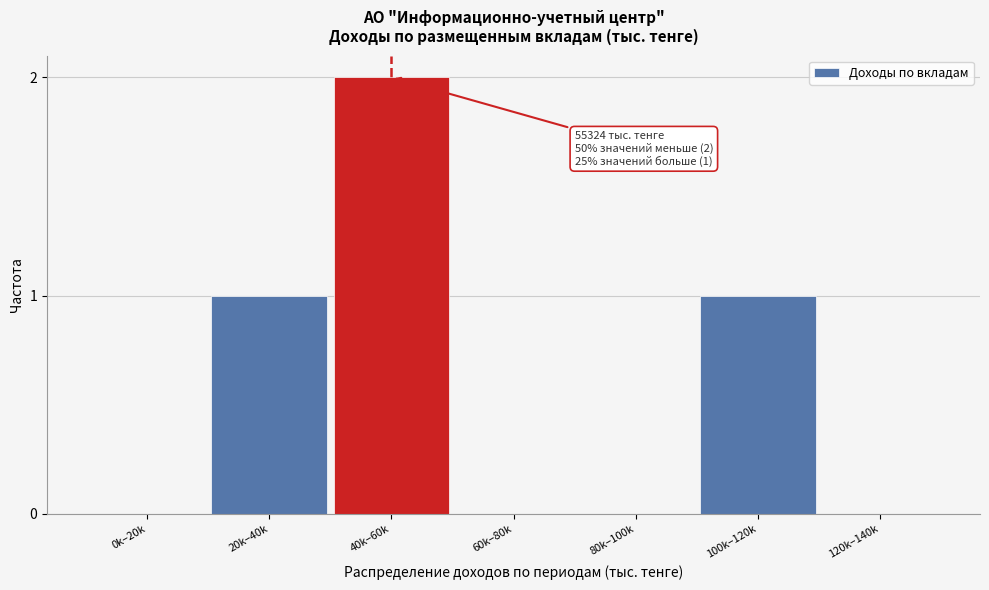

Reading left to right, what are all the values shown in this chart?

0k–20k=0	20k–40k=1	40k–60k=2	60k–80k=0	80k–100k=0	100k–120k=1	120k–140k=0